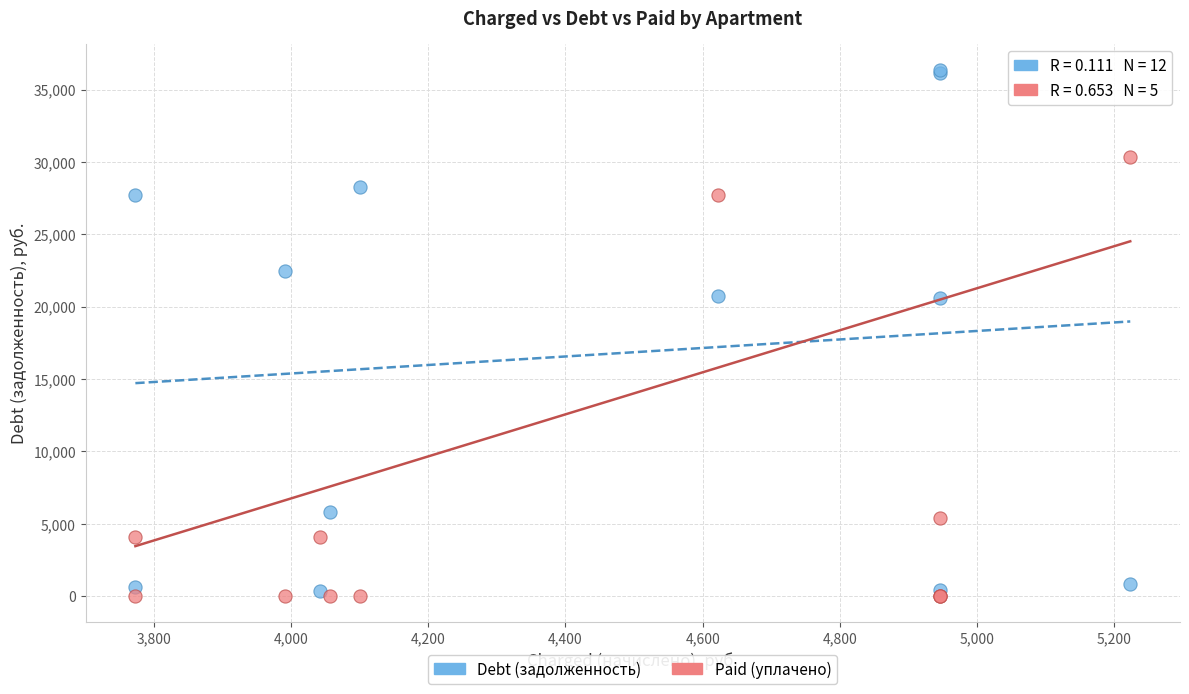

Which series contains the highest Y value?

Debt (задолженность)